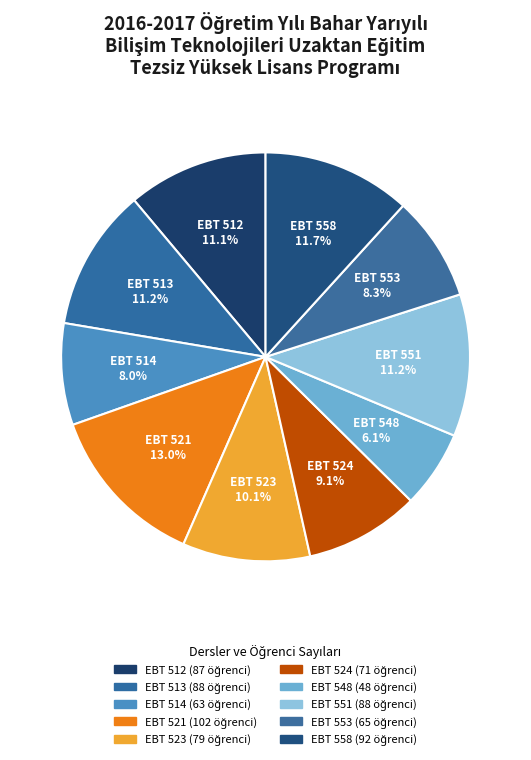

What percentage is NOT represented by EBT 548?

93.9%